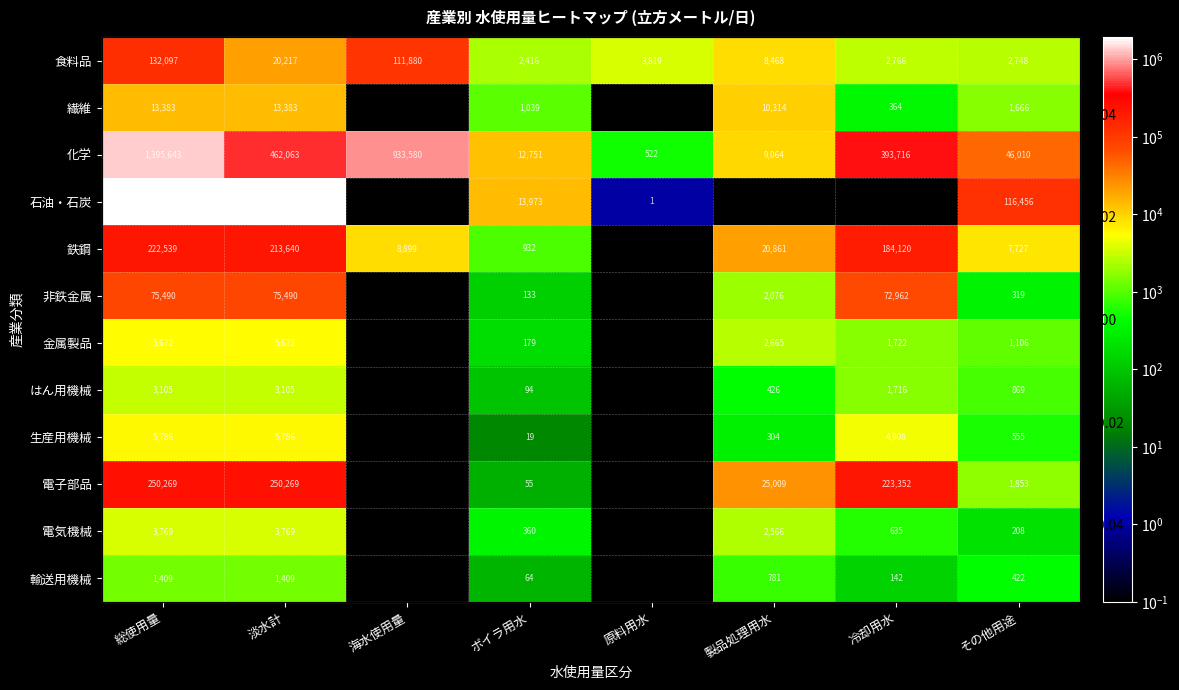

Rank the series by their maximum value, from highest to lowest.

石油・石炭, 化学, 電子部品, 鉄鋼, 食料品, 非鉄金属, 繊維, 生産用機械, 金属製品, 電気機械, はん用機械, 輸送用機械